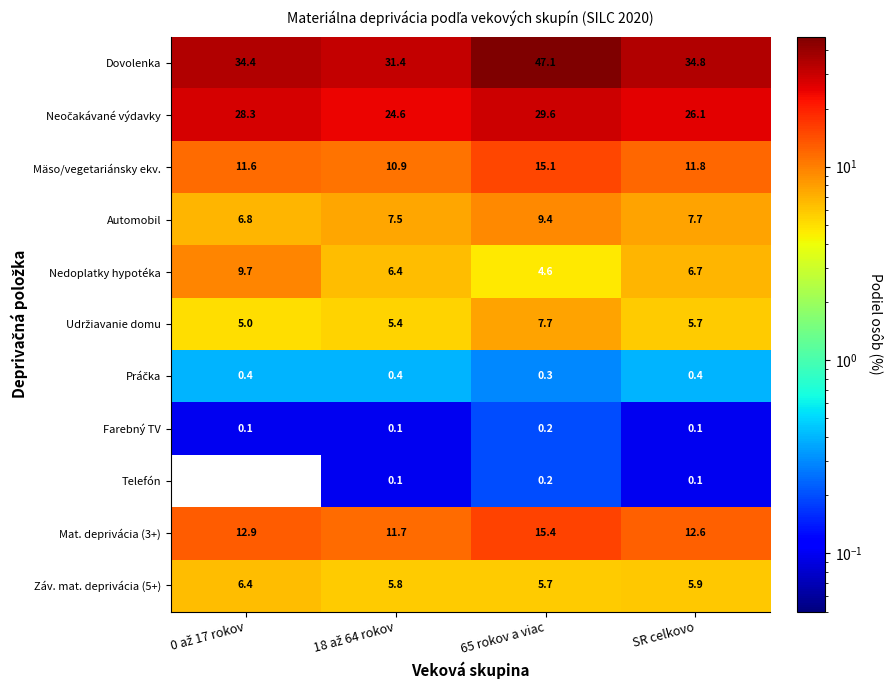

What is the sum of all Nedoplatky hypotéka values?

27.4